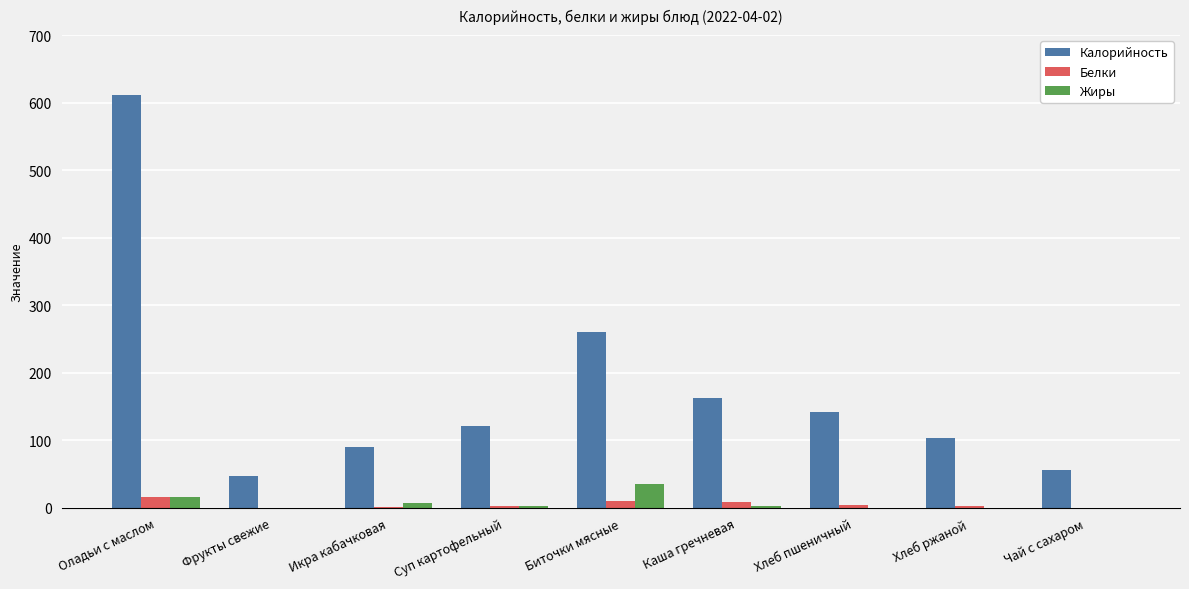

How many groups of bars are there?

9